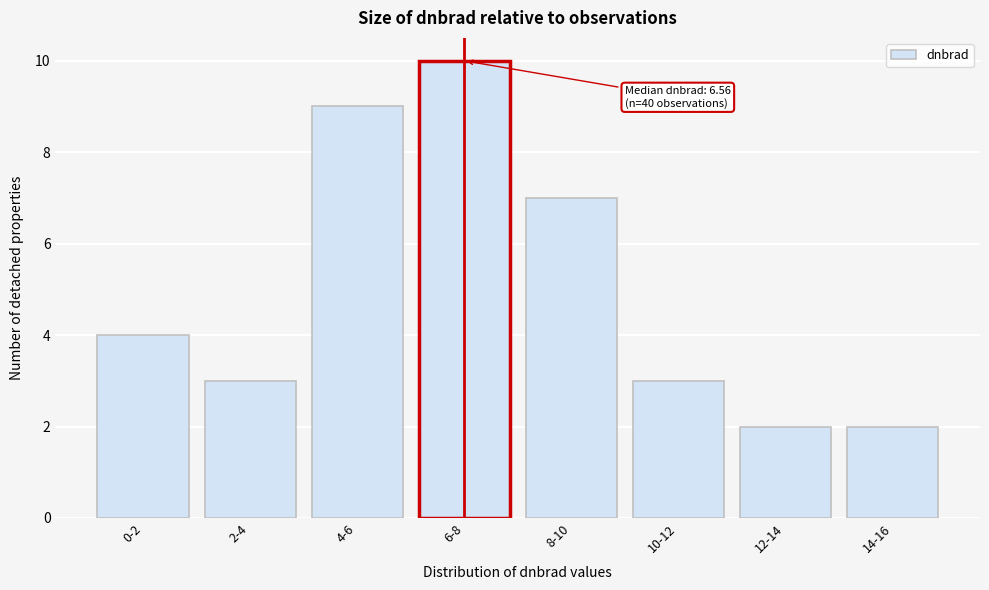

Reading left to right, what are all the values shown in this chart?

4	3	9	10	7	3	2	2